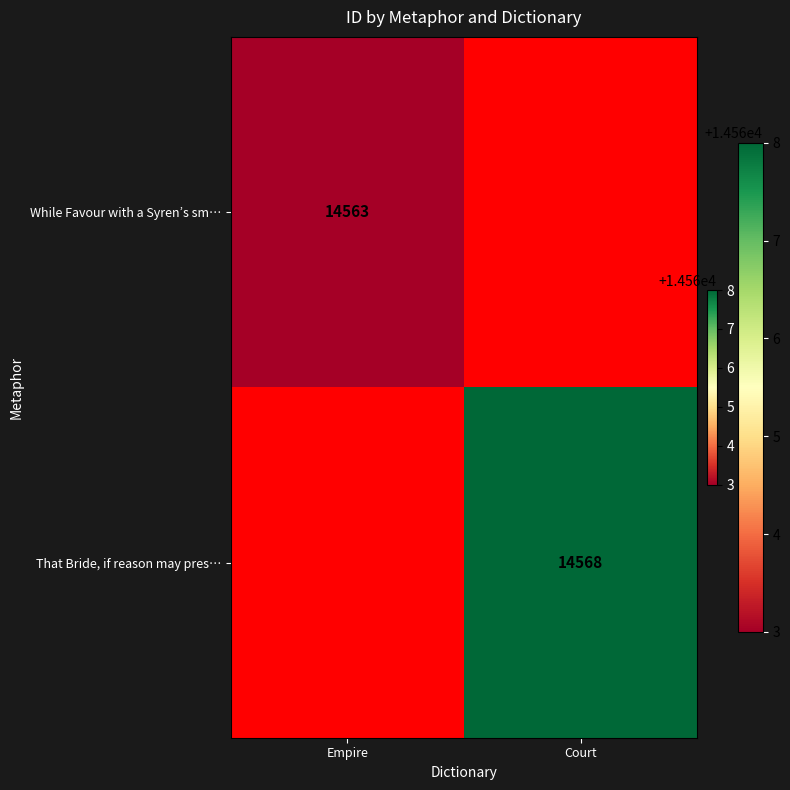

Count the number of data series in this chart.

2